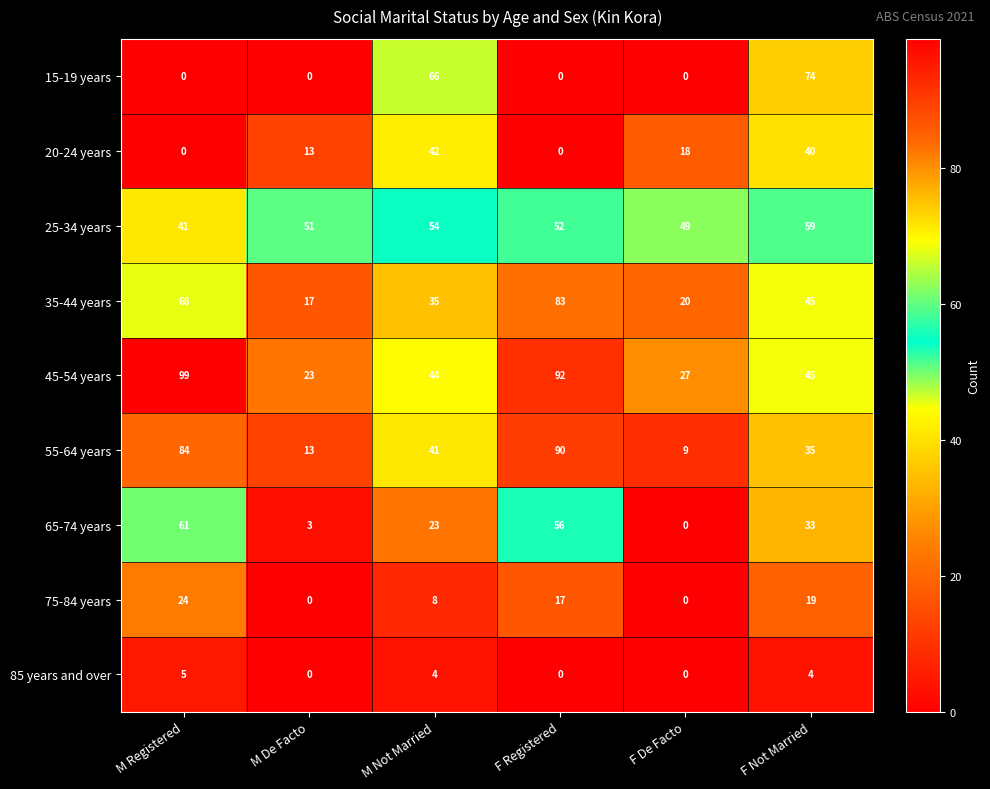

Which series changed the most between M De Facto and F Not Married?

15-19 years